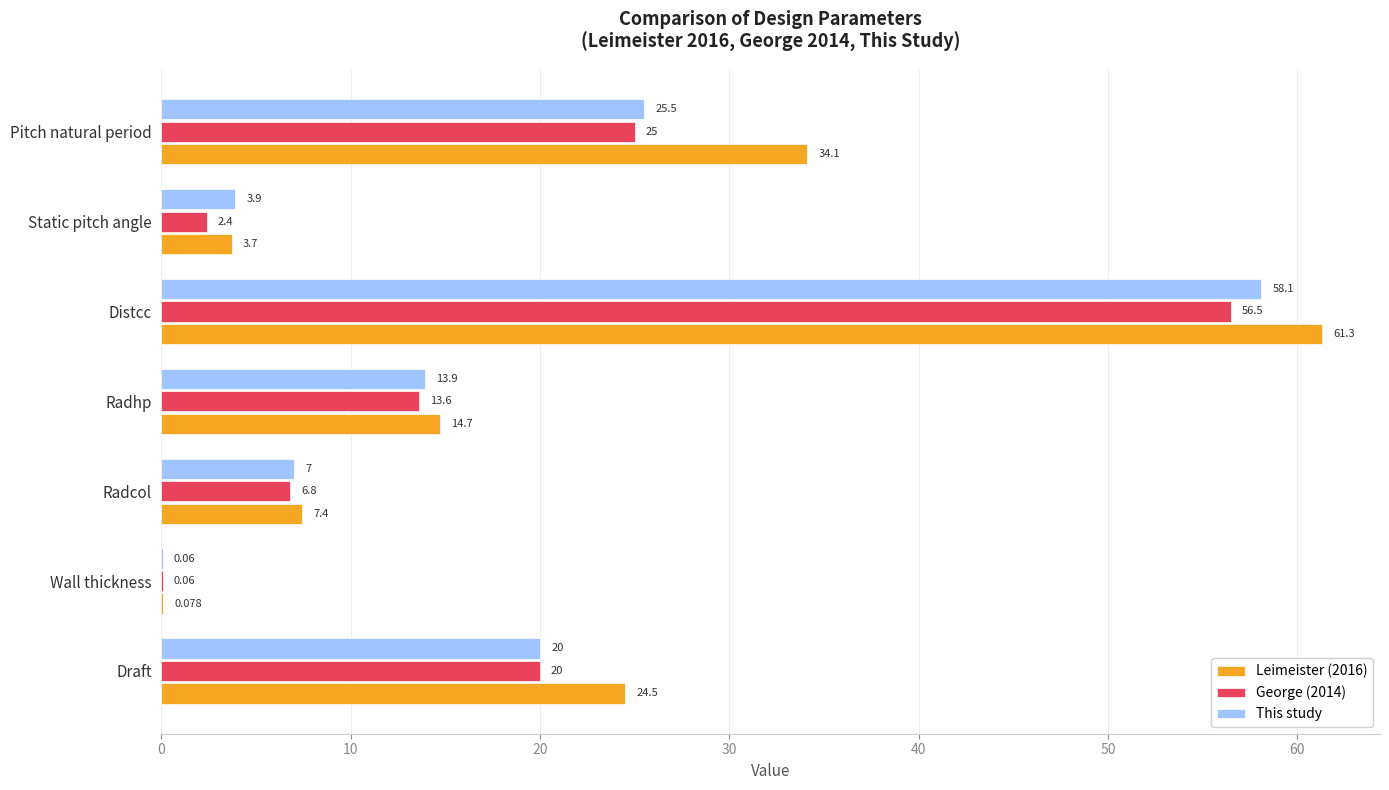

What is the maximum value for This study?

58.1